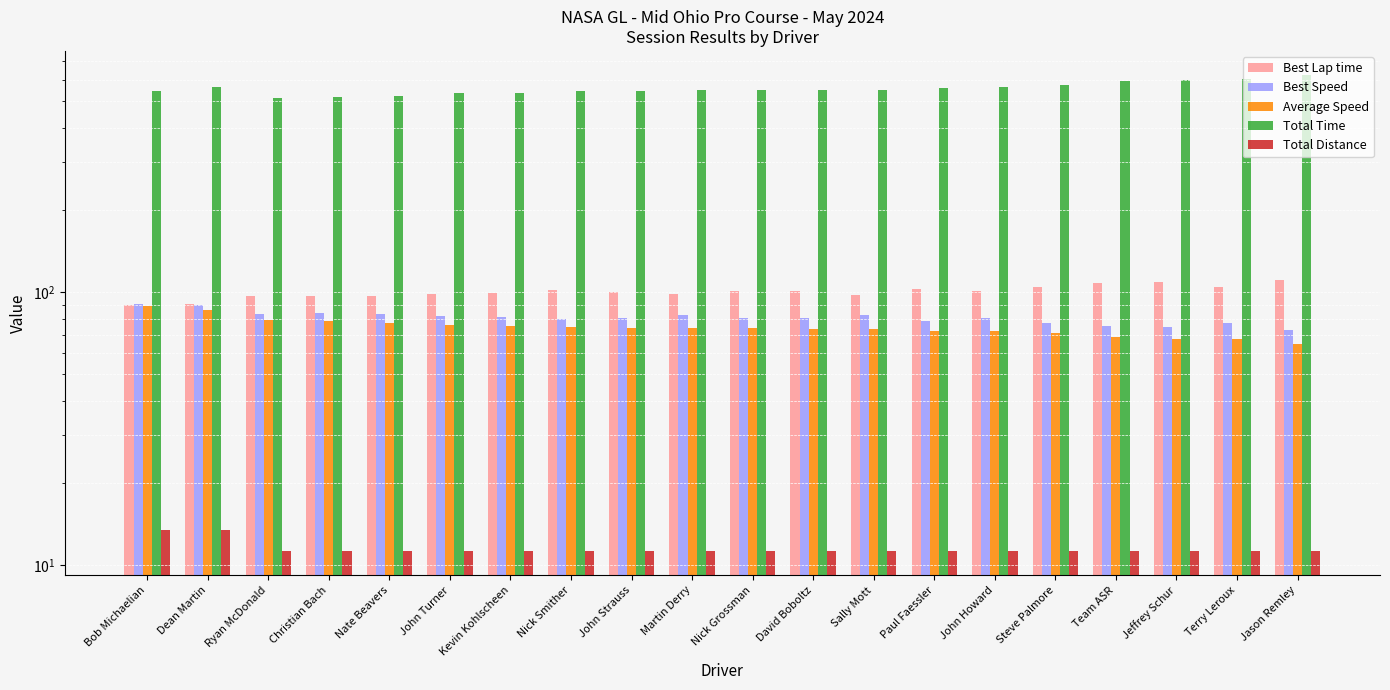

Which label corresponds to the largest value in the chart?

Jason Remley